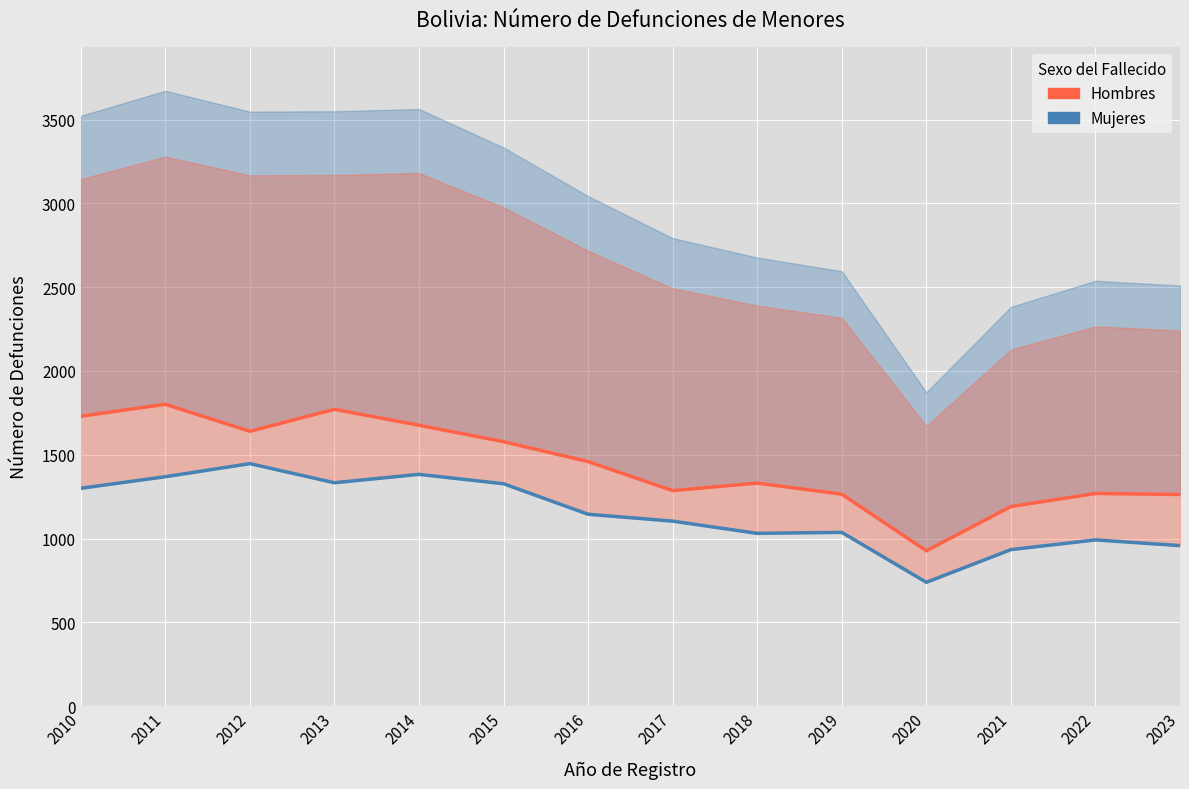

What is the sum of the Mujeres values at 2019 and 2018?

2068